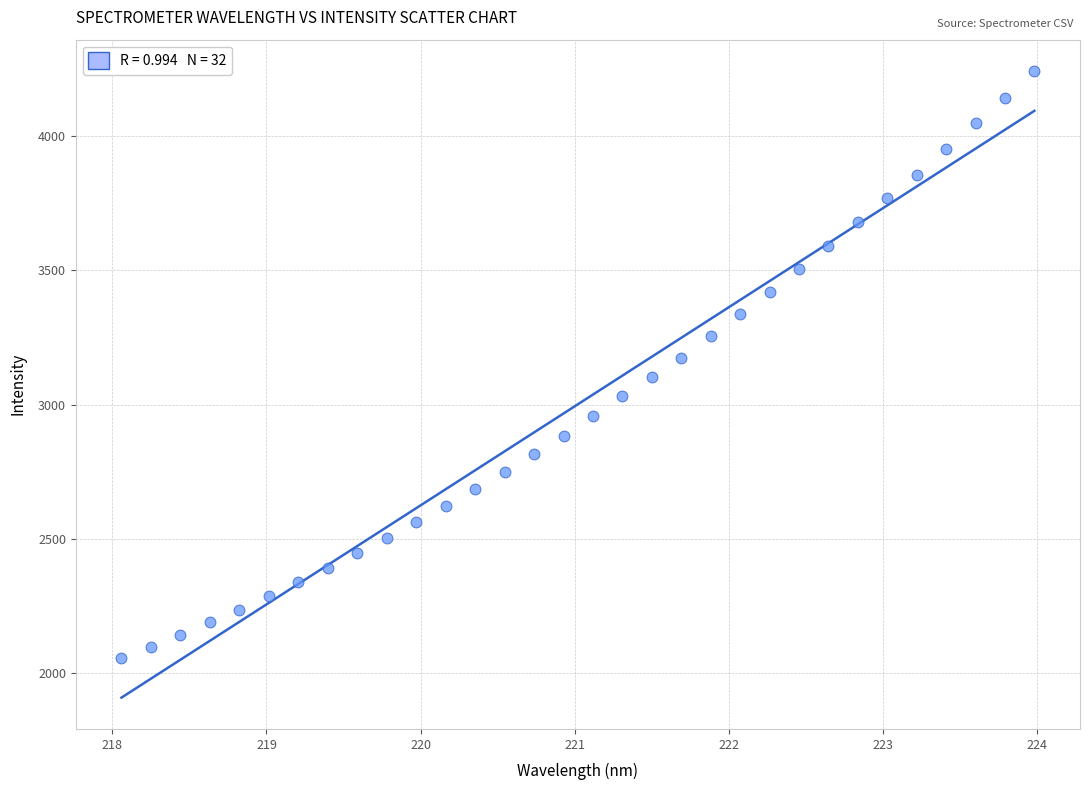

What is the range of X values (max minus min)?

5.9